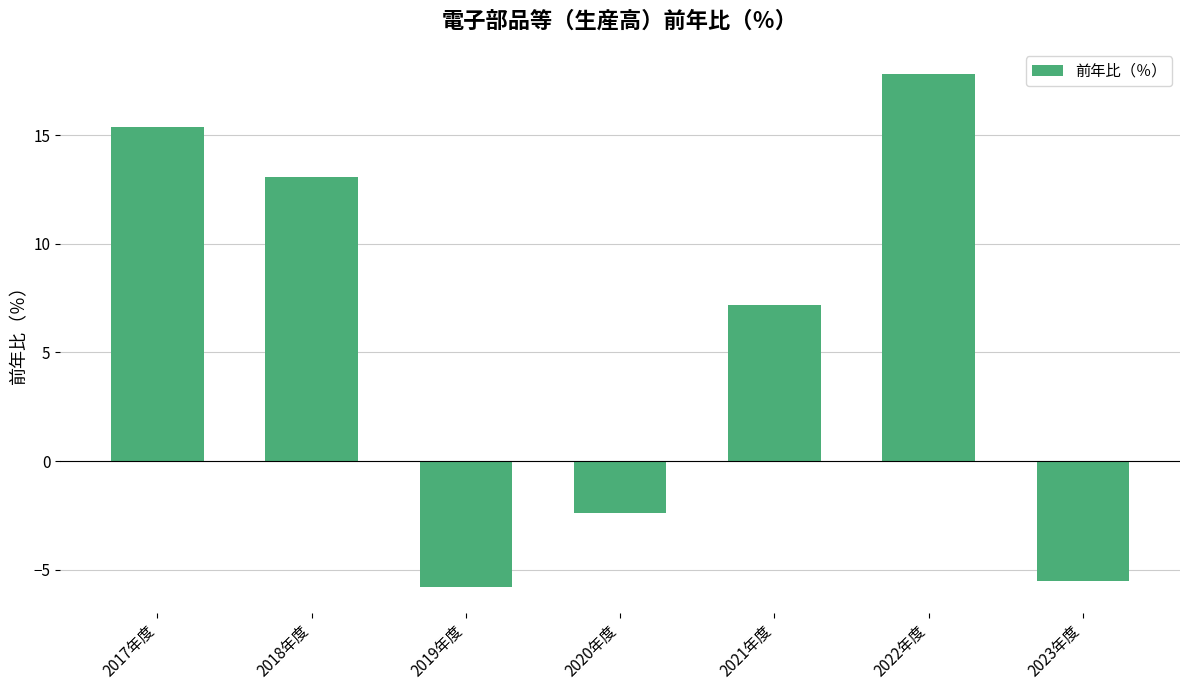

What is the smallest value displayed?

-5.8